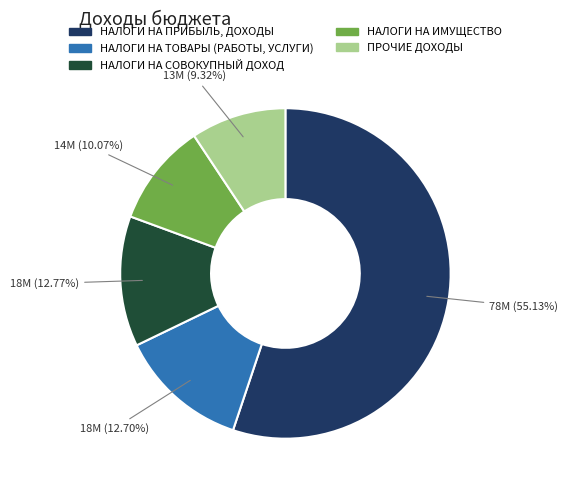

Rank the categories by value from highest to lowest.

НАЛОГИ НА ПРИБЫЛЬ, ДОХОДЫ, НАЛОГИ НА СОВОКУПНЫЙ ДОХОД, НАЛОГИ НА ТОВАРЫ (РАБОТЫ, УСЛУГИ), НАЛОГИ НА ИМУЩЕСТВО, ПРОЧИЕ ДОХОДЫ